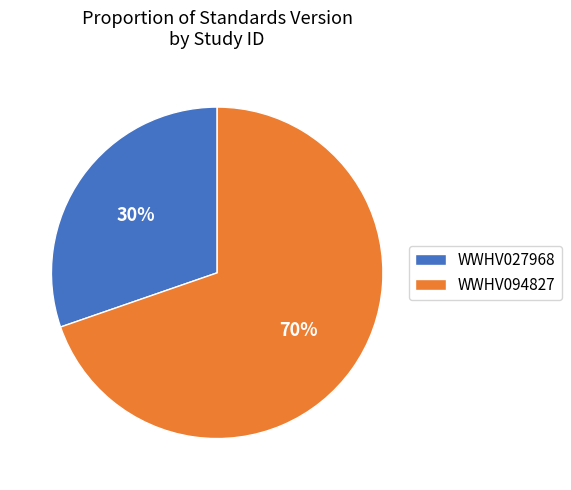

How many slices are in this pie chart?

2